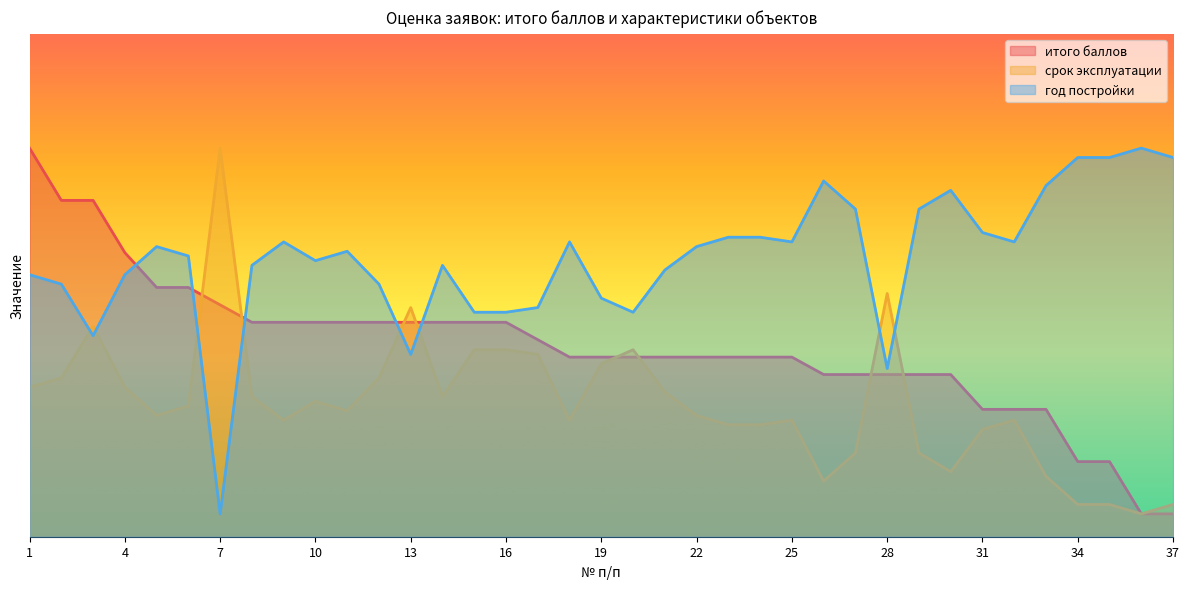

Reading right to left, list all the values displayed in this chart.

итого баллов: 5.0	5.0	16.4	16.4	27.9	27.9	27.9	35.5	35.5	35.5	35.5	35.5	39.3	39.3	39.3	39.3	39.3	39.3	39.3	39.3	43.1	46.9	46.9	46.9	46.9	46.9	46.9	46.9	46.9	46.9	50.7	54.5	54.5	62.1	73.6	73.6	85.0
срок эксплуатации: 82.9	85.0	82.9	82.9	76.8	64.5	66.5	75.8	71.7	36.8	71.7	77.8	64.5	65.5	65.5	63.5	58.3	49.1	52.2	64.5	50.1	49.1	49.1	59.4	39.9	55.3	62.4	60.4	64.5	59.4	5.0	61.4	63.5	57.3	44.0	55.3	57.3
год постройки: 7.1	5.0	7.1	7.1	13.2	25.5	23.5	14.2	18.3	53.2	18.3	12.2	25.5	24.5	24.5	26.5	31.7	40.9	37.8	25.5	39.9	40.9	40.9	30.6	50.1	34.7	27.6	29.6	25.5	30.6	85.0	28.6	26.5	32.7	46.0	34.7	32.7